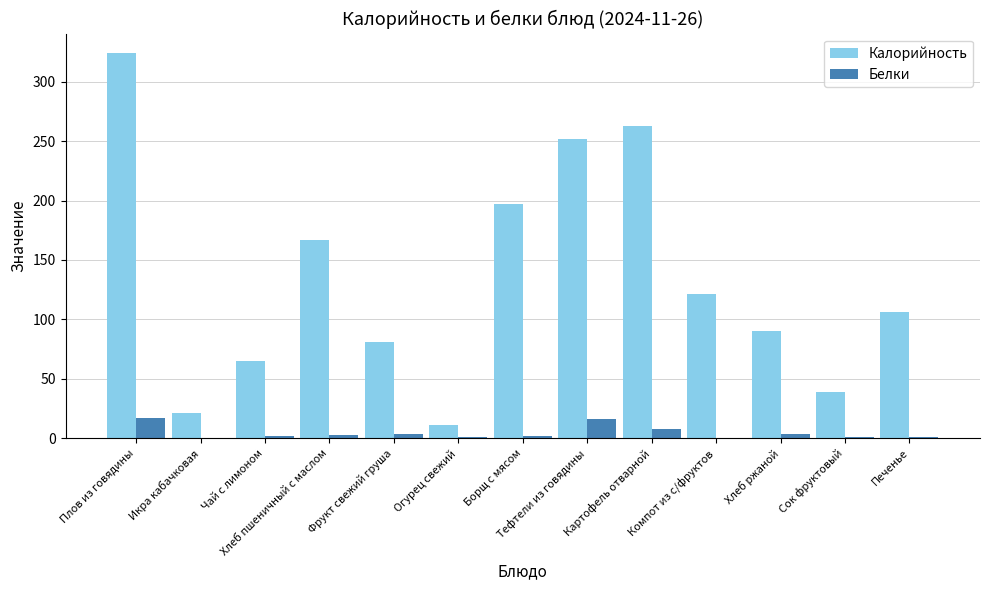

What is the total value across all series at Сок фруктовый?

39.3